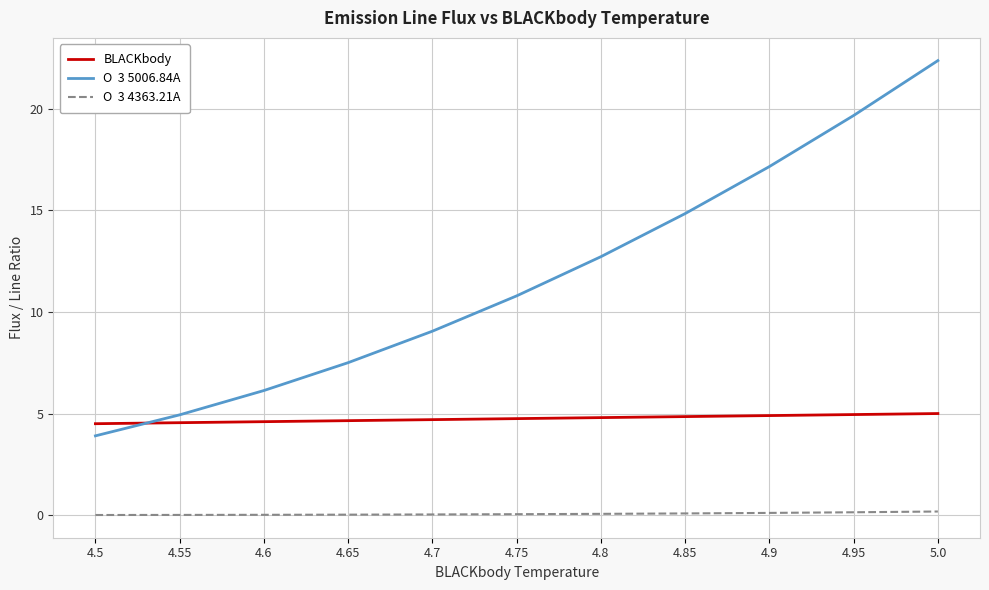

What is the maximum value shown in the chart?

22.4